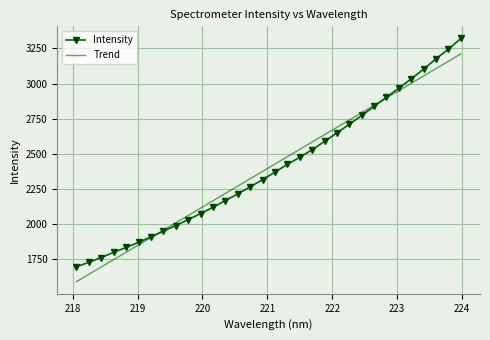

Rank the series by their maximum value, from lowest to highest.

Trend, Intensity